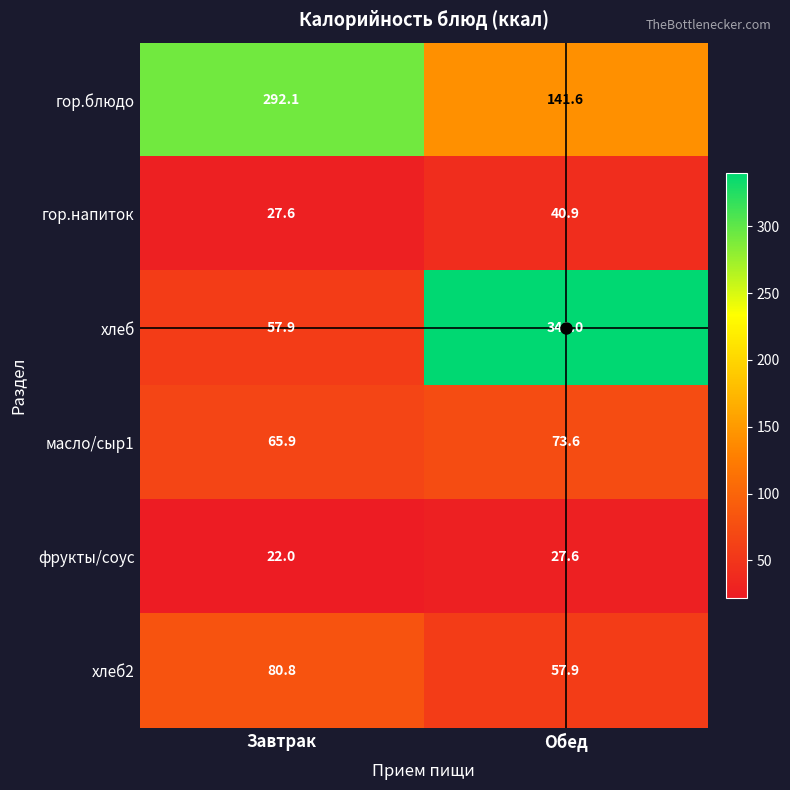

What is the total value across all series at Завтрак?

546.3